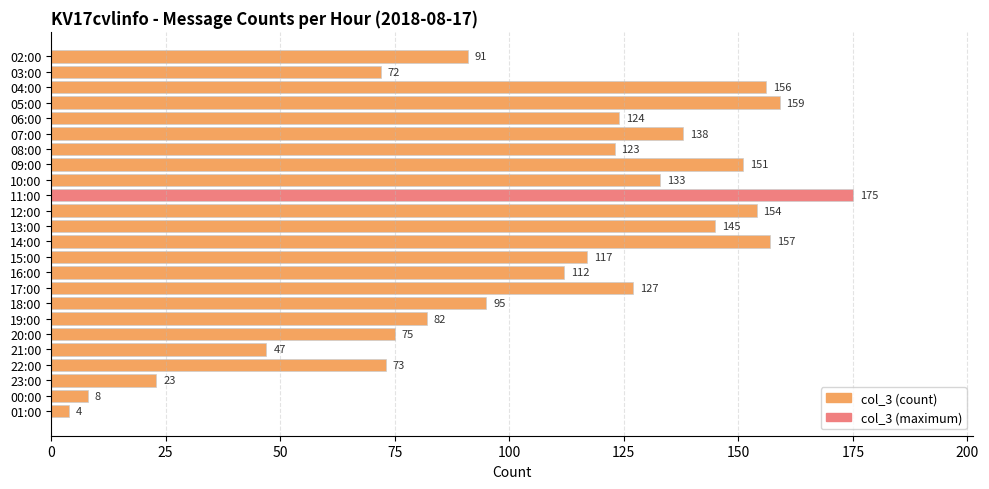

List the labels in order of value, largest first.

11:00, 05:00, 14:00, 04:00, 12:00, 09:00, 13:00, 07:00, 10:00, 17:00, 06:00, 08:00, 15:00, 16:00, 18:00, 02:00, 19:00, 20:00, 22:00, 03:00, 21:00, 23:00, 00:00, 01:00